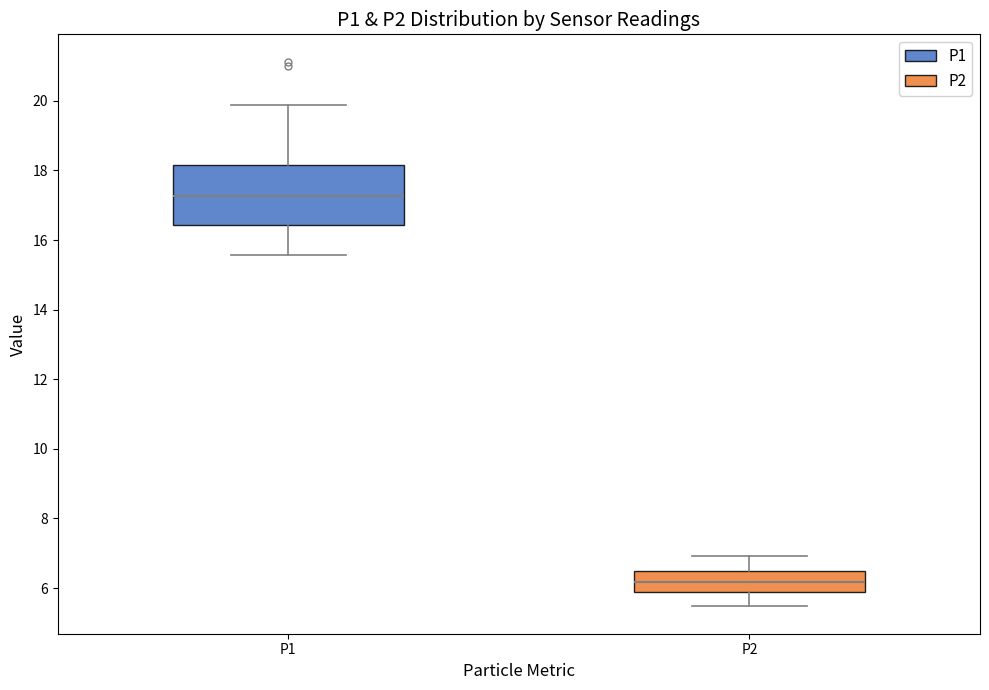

Where does the upper whisker of the box for P1 end on the y-axis? The values are not printed on the chart, so give them approximately, as read against the axis.

19.8